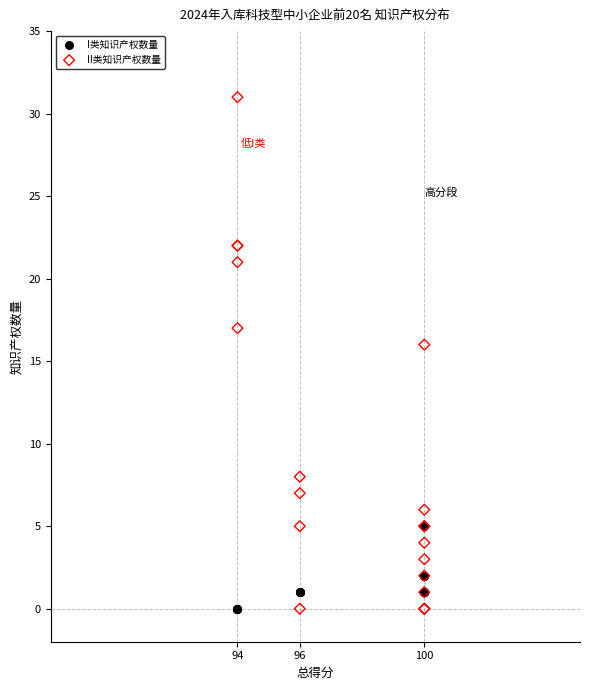

What are all the series names shown in the legend?

I类知识产权数量, II类知识产权数量